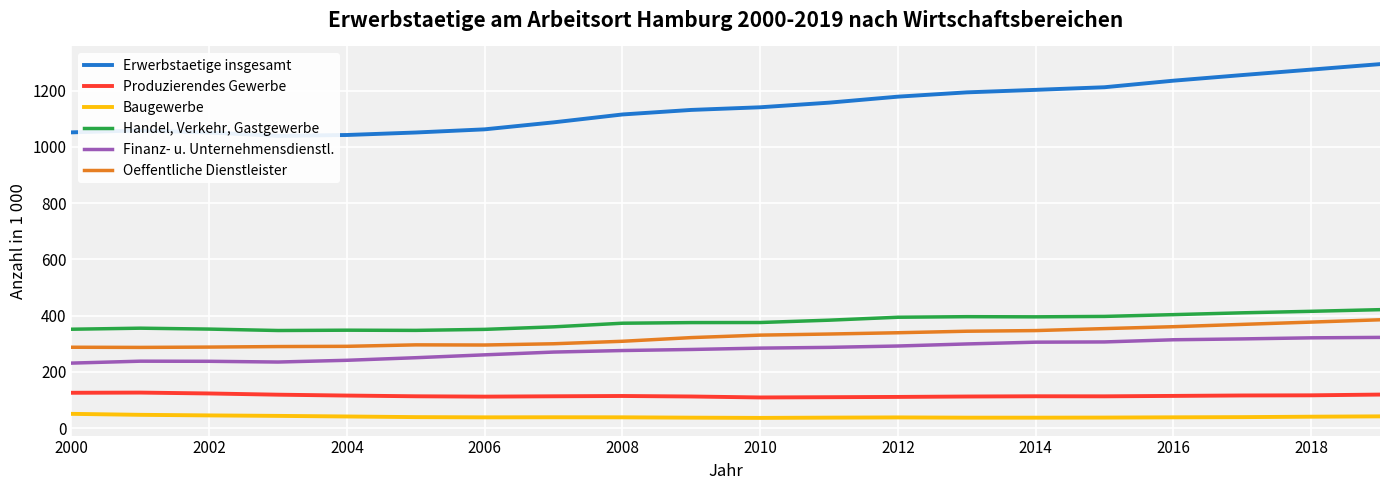

True or false: Finanz- u. Unternehmensdienstl. has a value of 192.0 at 2012.

False